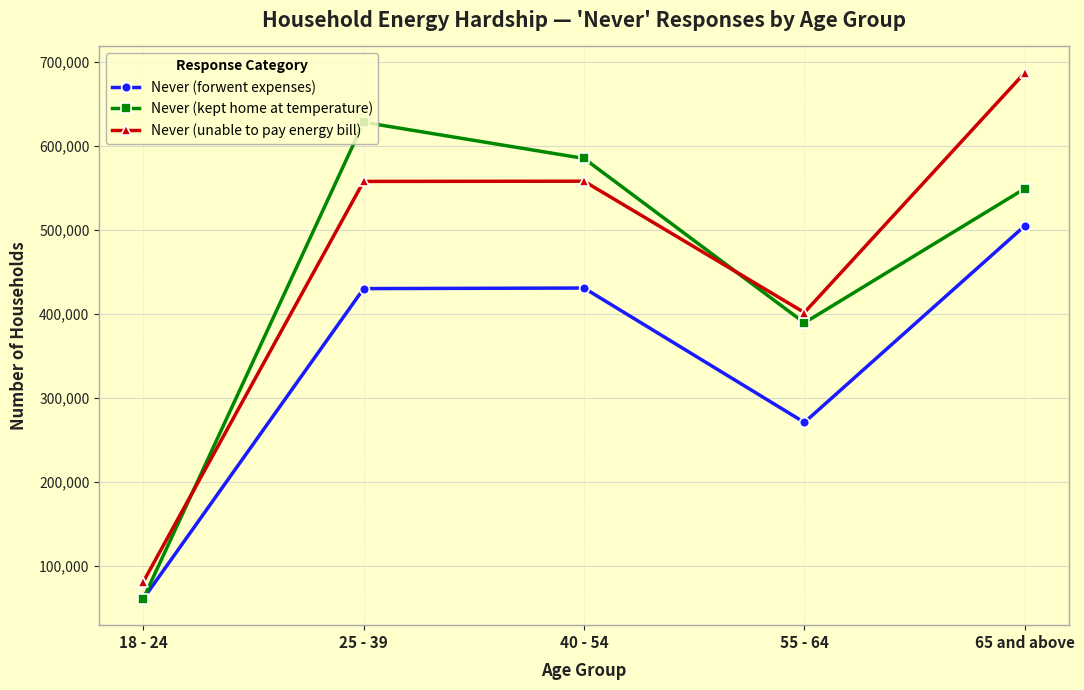

What is the smallest value displayed?

60256